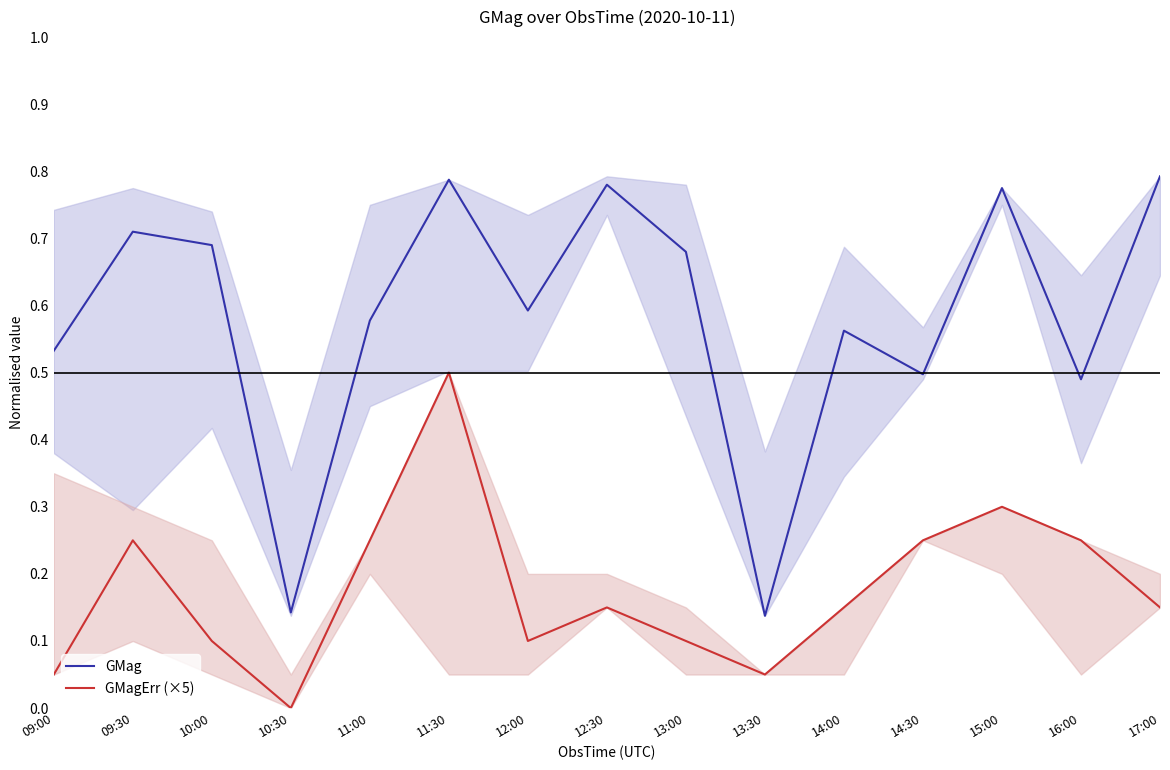

What is the average value of the GMagErr (×5) series?

0.2